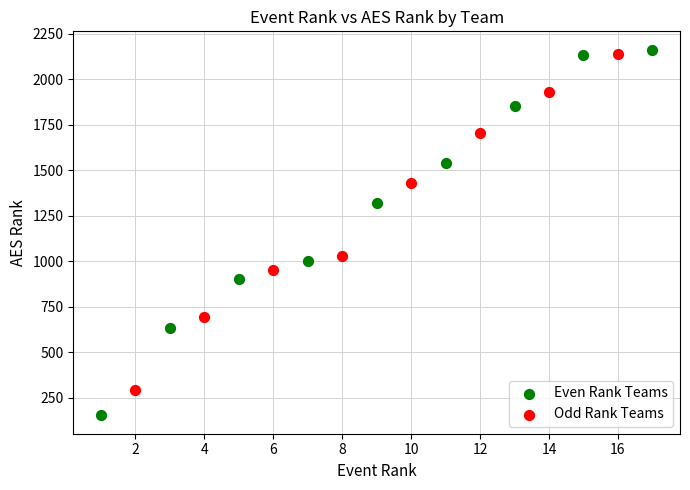

What are all the series names shown in the legend?

Even Rank Teams, Odd Rank Teams